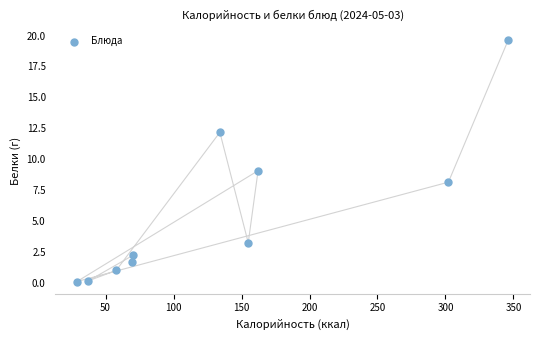

What is the range of Y values (max minus min)?

19.5